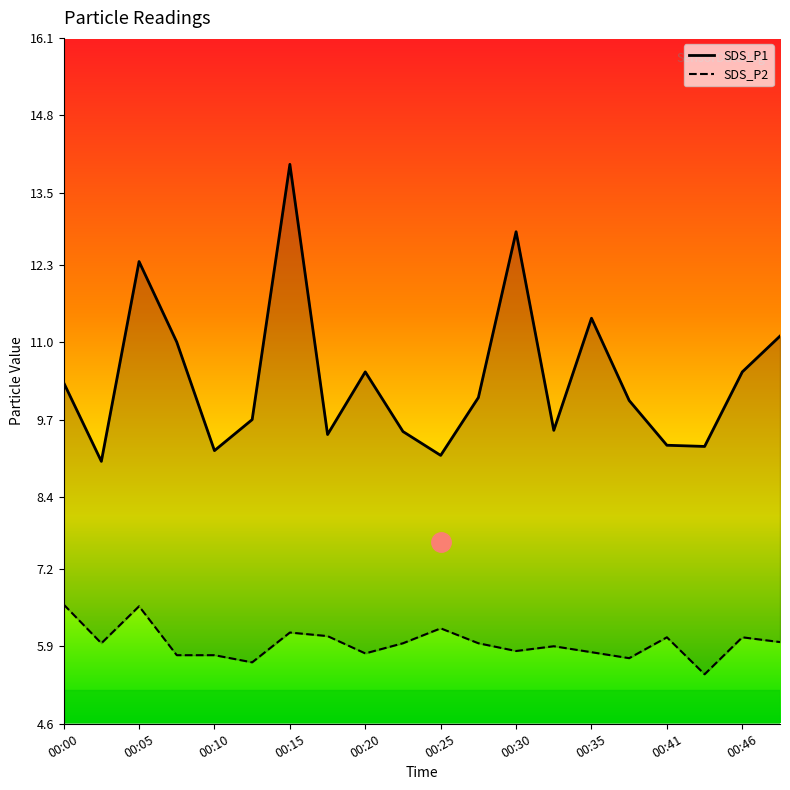

What is the spread (max minus min) of values at 00:46?

4.5